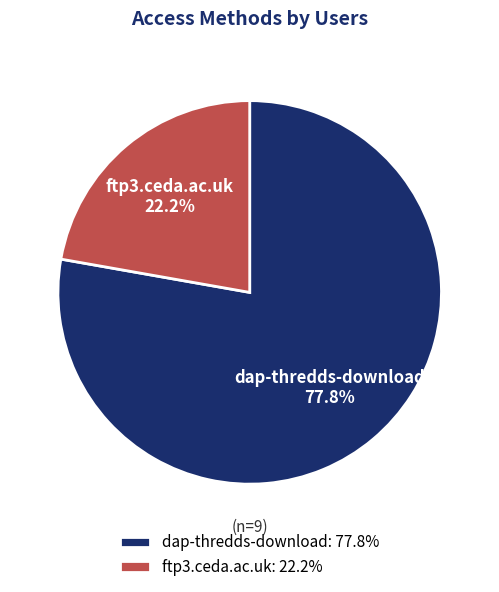

Rank the categories by value from highest to lowest.

dap-thredds-download, ftp3.ceda.ac.uk